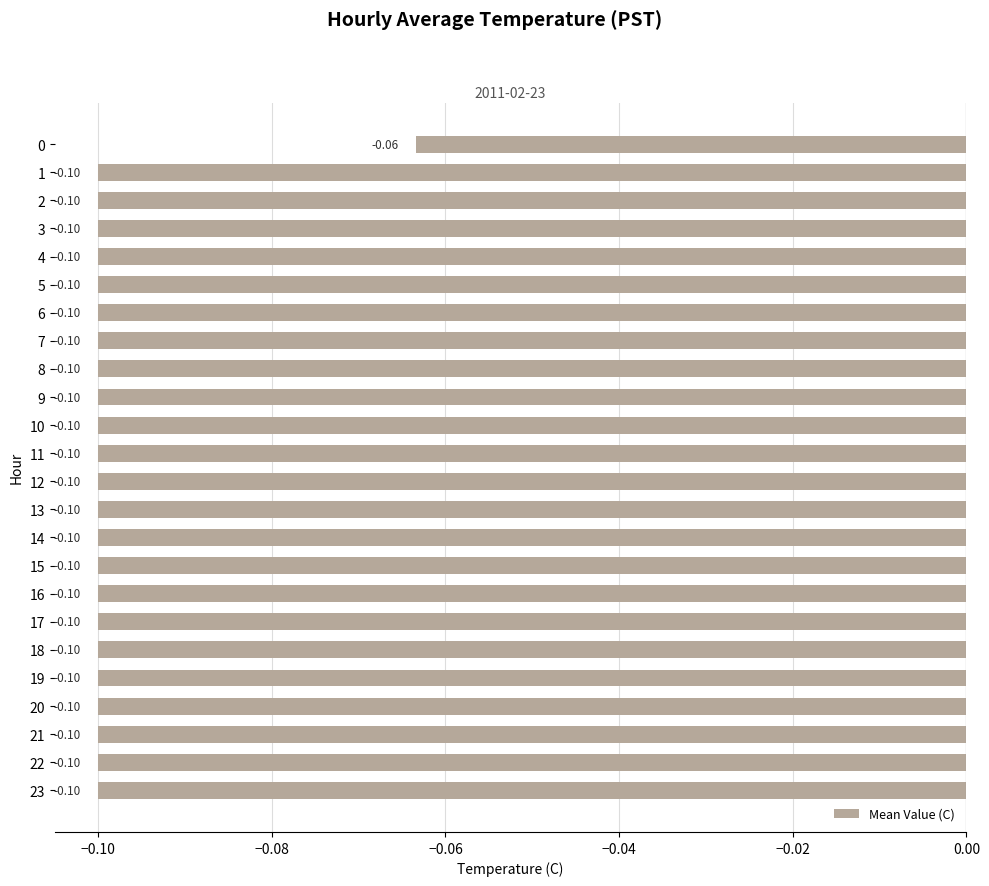

How many categories are shown in the chart?

24